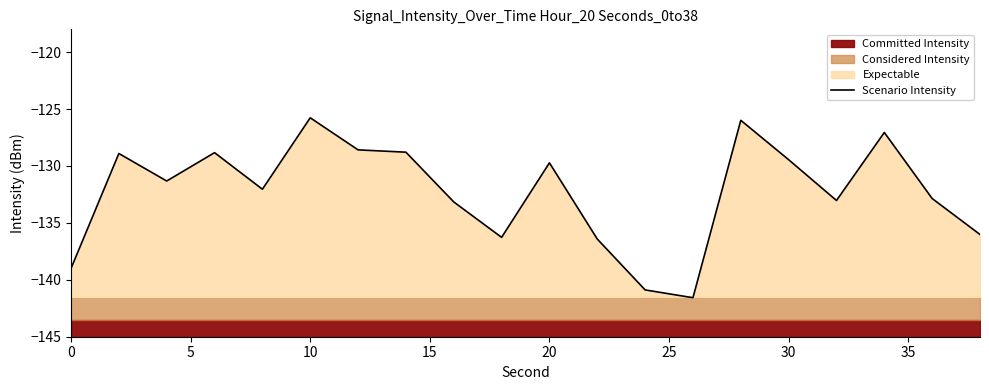

The Scenario Intensity series shows -129.7 at 20. True or false?

True